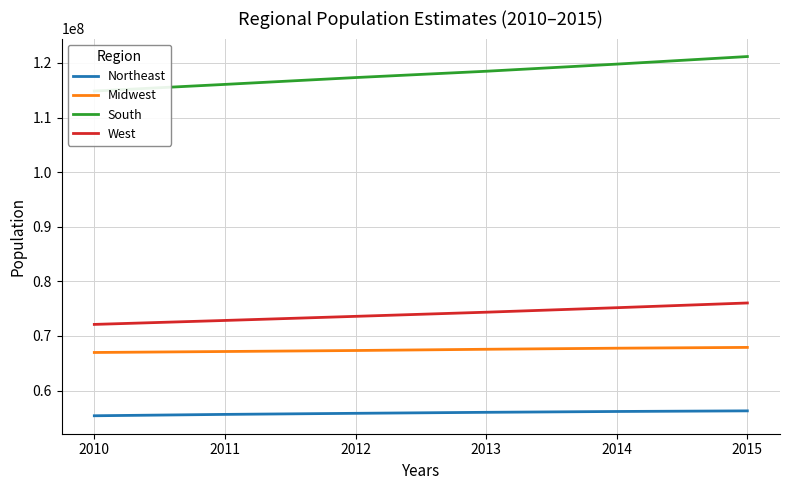

What is the difference between the Northeast values at 2013 and 2015?

264538